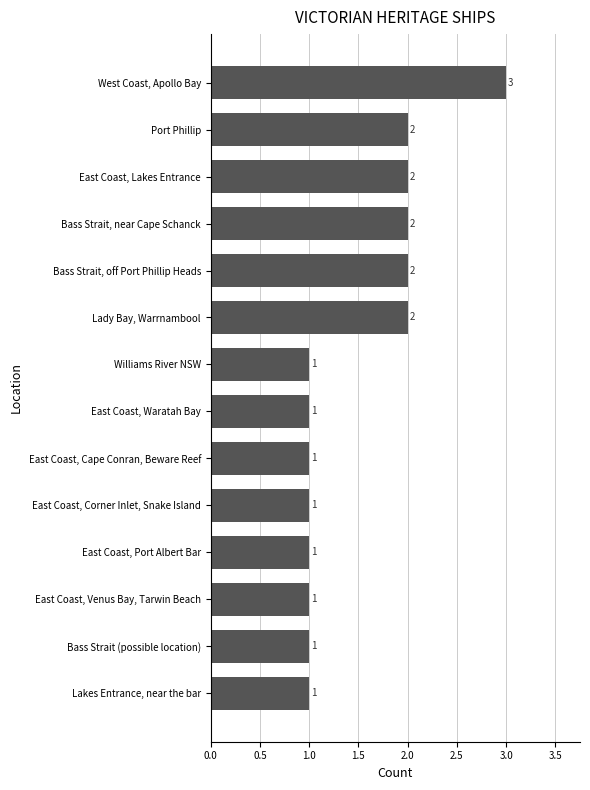

True or false: the data shows 1 at Bass Strait (possible location).

True